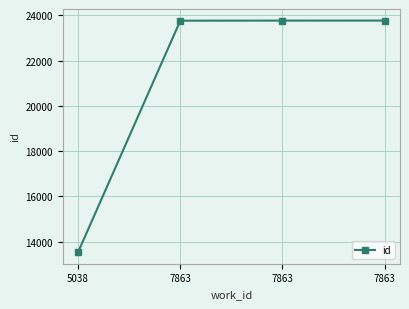

Does the chart have visible grid lines?

Yes